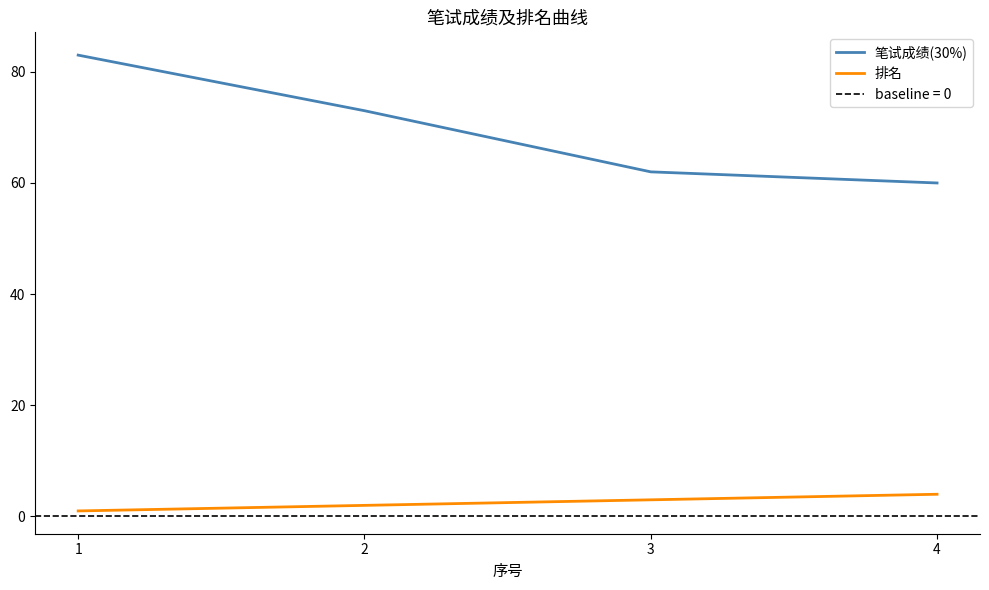

At which category is the sum across all series the highest?

1